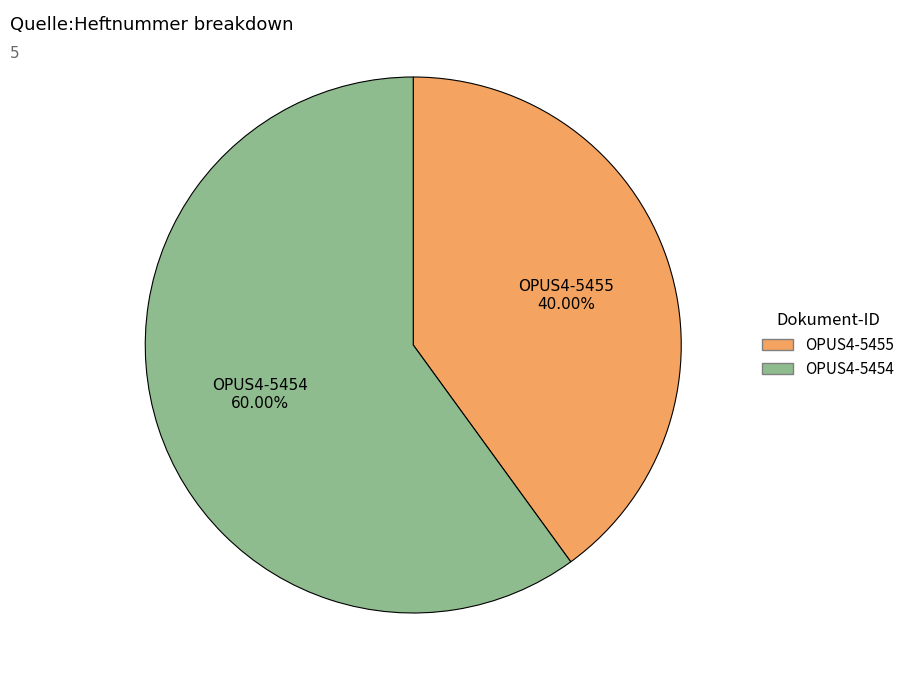

What portion of the pie excludes OPUS4-5454?

40.0%